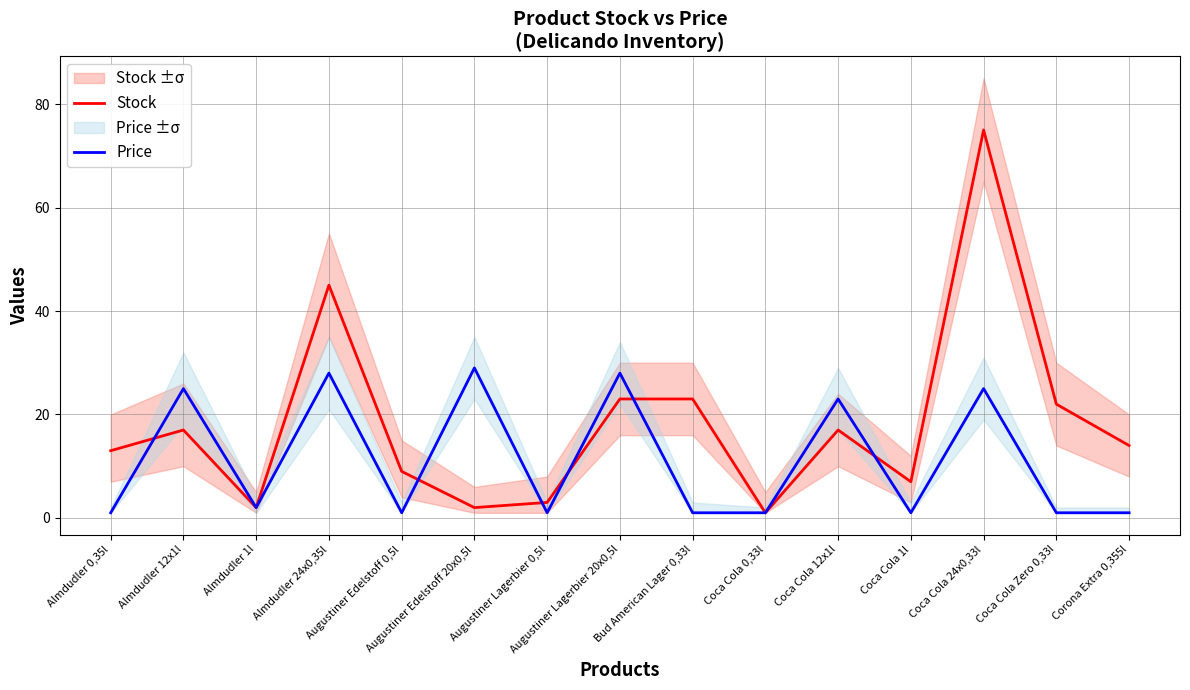

Does the chart have visible grid lines?

Yes